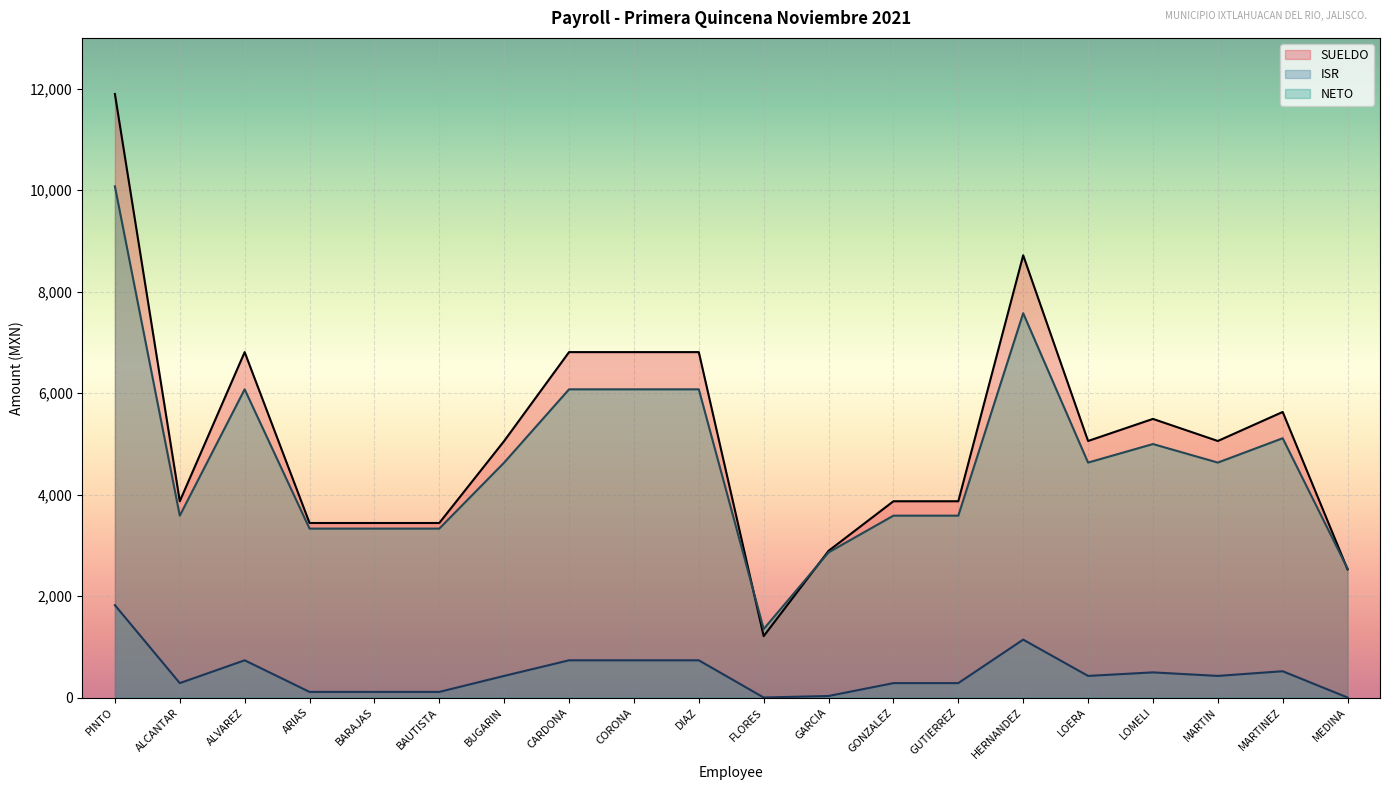

What is the average value of the NETO series?

4671.4